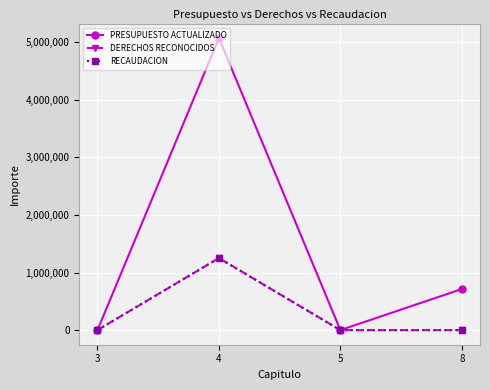

Reading left to right, extract all data points from this chart.

PRESUPUESTO ACTUALIZADO: 3=0	4=5069000	5=200	8=712800
DERECHOS RECONOCIDOS: 3=750	4=1250750	5=0	8=0
RECAUDACION: 3=750	4=1250750	5=0	8=0